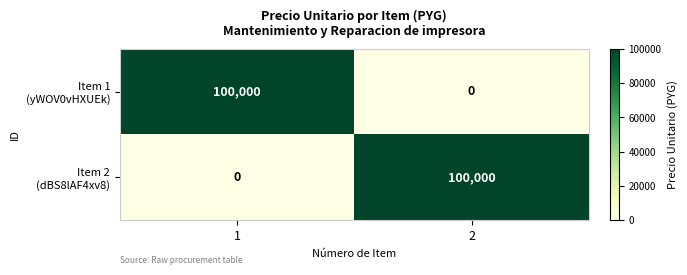

What is the difference between the highest and lowest values at 2?

100000